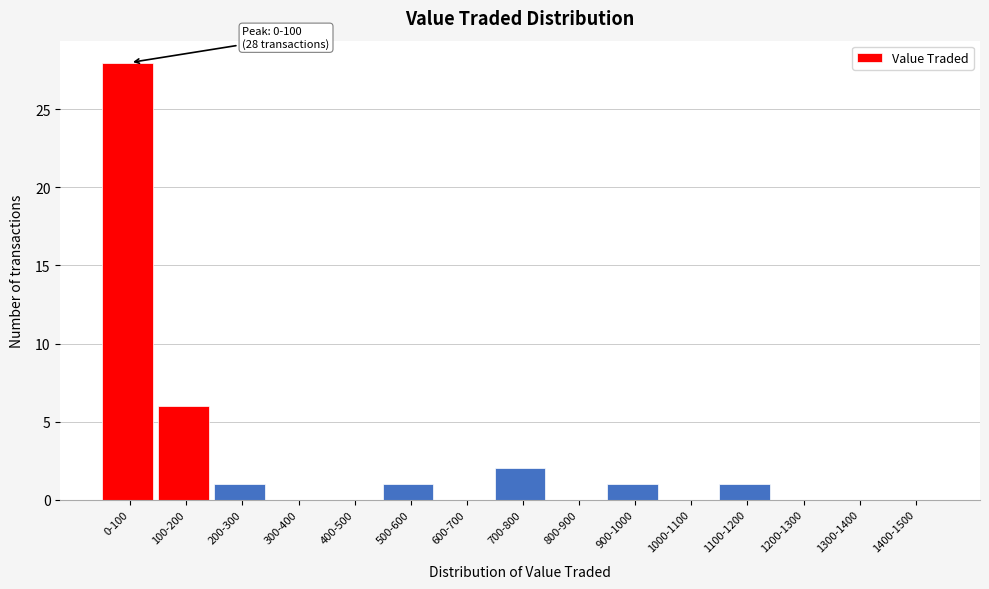

Reading left to right, extract all data points from this chart.

0-100=28	100-200=6	200-300=1	300-400=0	400-500=0	500-600=1	600-700=0	700-800=2	800-900=0	900-1000=1	1000-1100=0	1100-1200=1	1200-1300=0	1300-1400=0	1400-1500=0